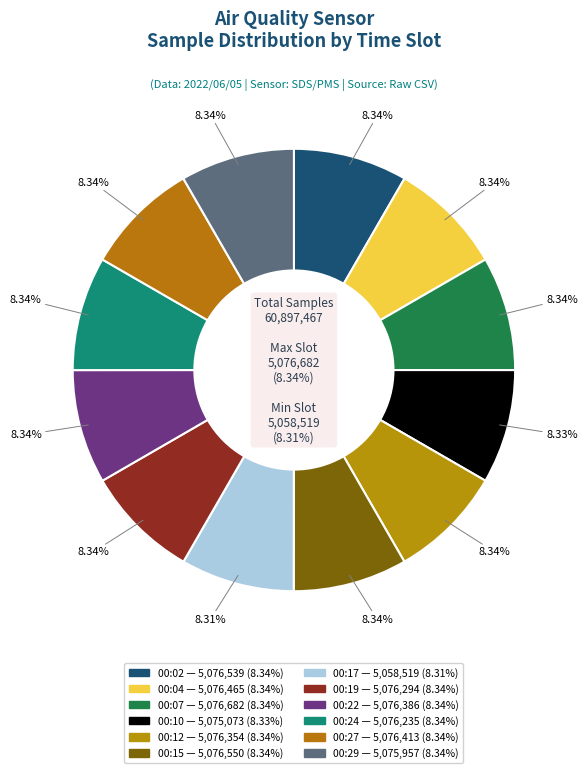

To the nearest percent, what portion does 00:22 represent?

8%